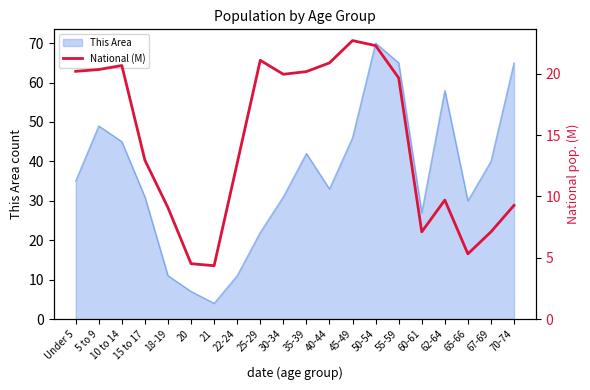

What position from the left is 45-49?

13